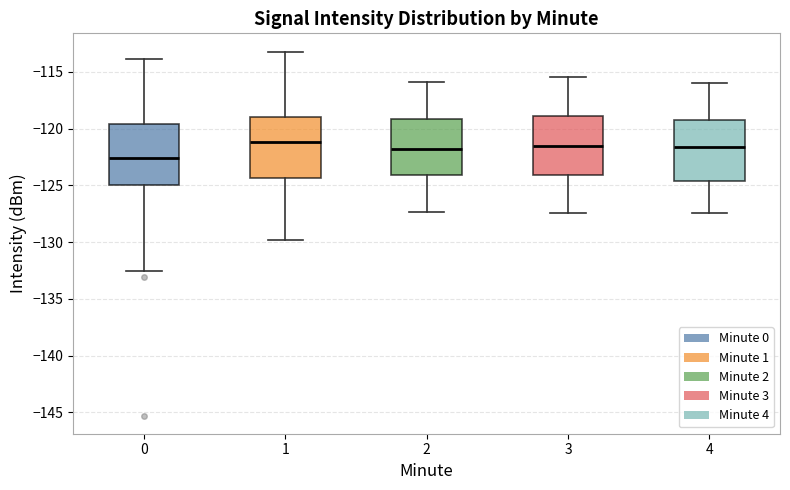

Reading left to right, transcribe this box plot: for each box, give where its median line is, the range the box spans, and where its two whiskers end, as read against the y-axis. The values are not printed on the chart, so give them approximately, as read against the axis.

0: median -122.5, box -125.0 to -119.5, whiskers -132.5 to -114.0
1: median -121.0, box -124.5 to -119.0, whiskers -130.0 to -113.0
2: median -122.0, box -124.0 to -119.0, whiskers -127.5 to -116.0
3: median -121.5, box -124.0 to -119.0, whiskers -127.5 to -115.5
4: median -121.5, box -124.5 to -119.5, whiskers -127.5 to -116.0